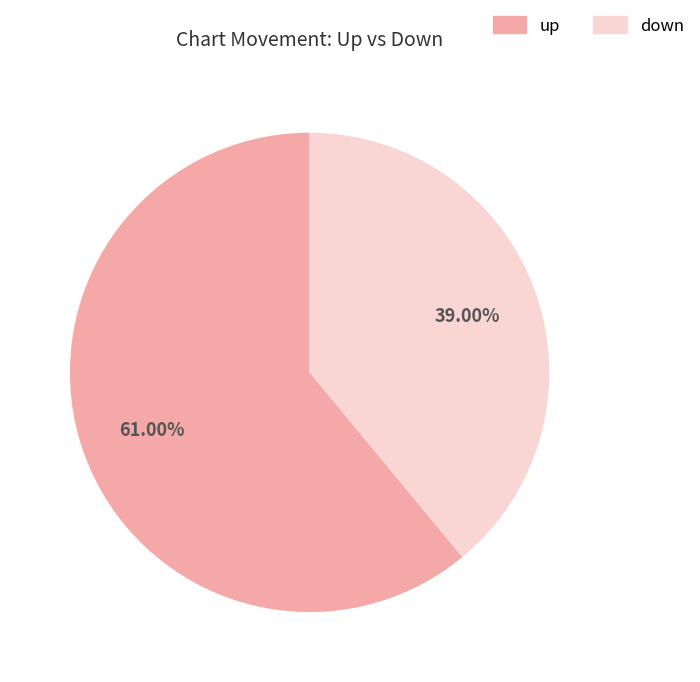

Is the sum of down and up greater than half?

Yes